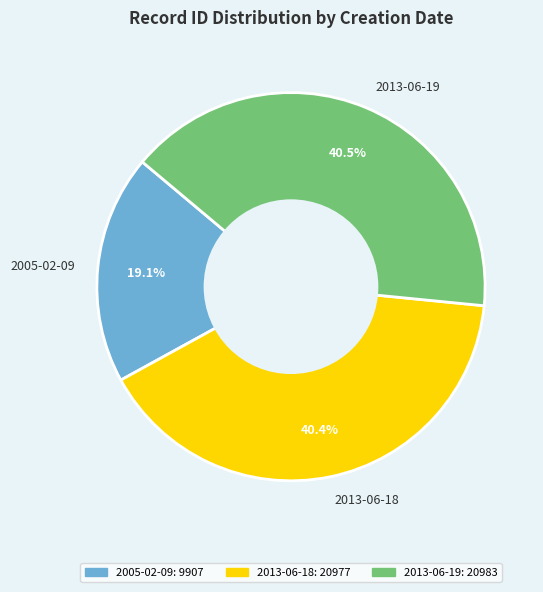

Is it true that 2013-06-18 is 54% of the pie?

False